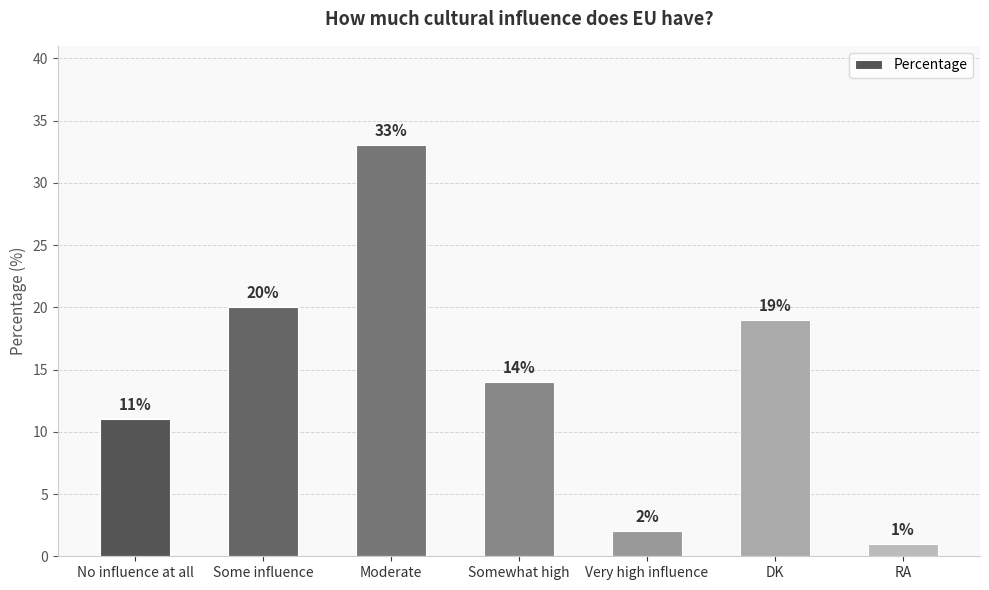

Reading left to right, list all the values displayed in this chart.

11	20	33	14	2	19	1